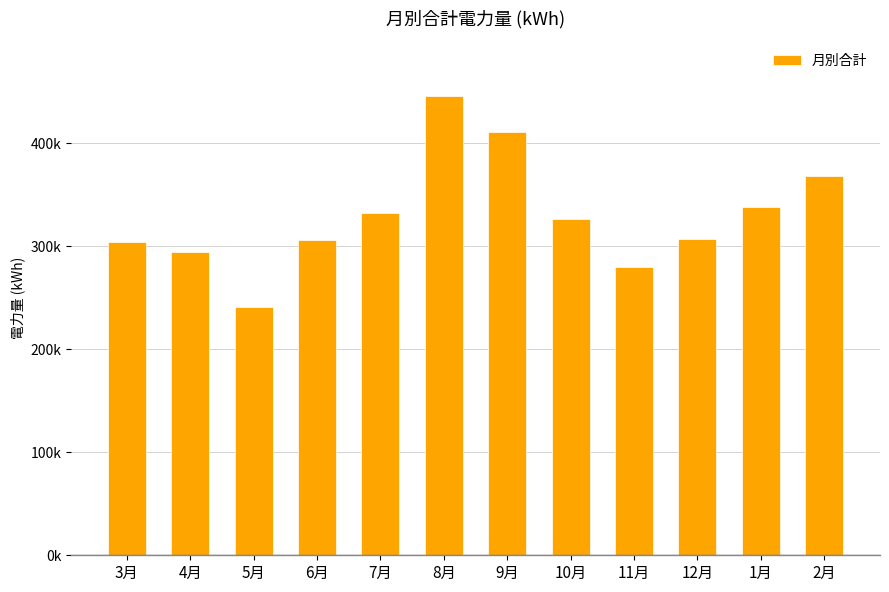

List the labels in order of value, largest first.

8月, 9月, 2月, 1月, 7月, 10月, 12月, 6月, 3月, 4月, 11月, 5月